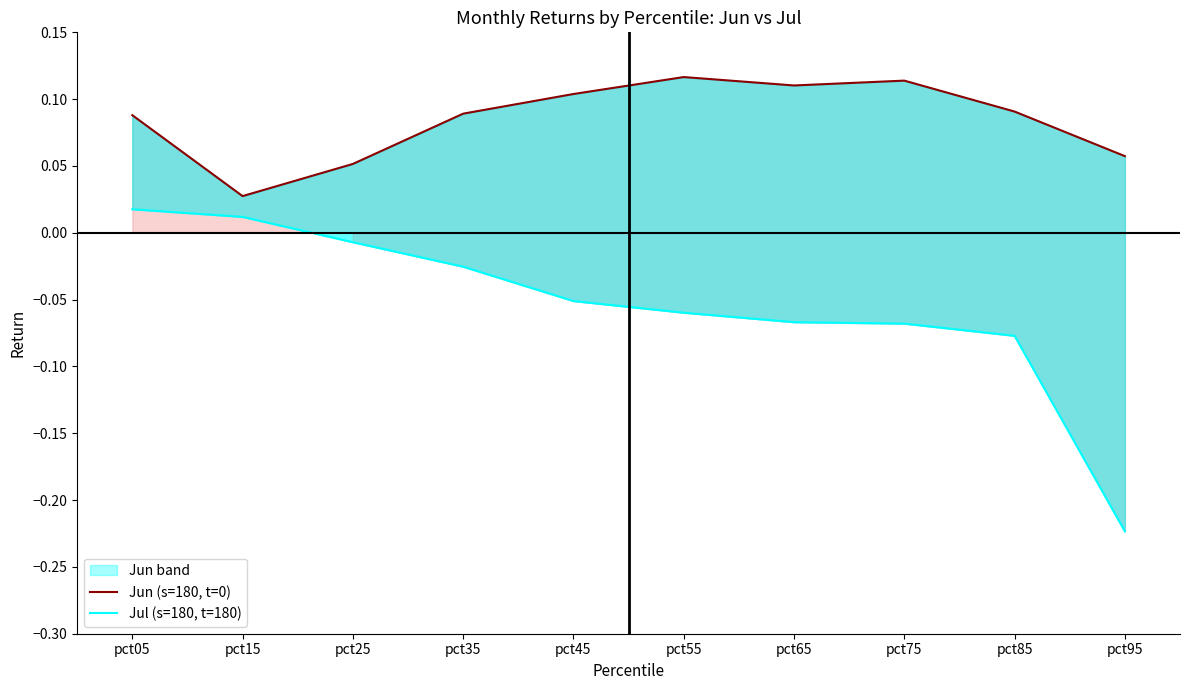

Reading left to right, list all the values displayed in this chart.

Jun (s=180, t=0): pct05=0.1	pct15=0.0	pct25=0.1	pct35=0.1	pct45=0.1	pct55=0.1	pct65=0.1	pct75=0.1	pct85=0.1	pct95=0.1
Jul (s=180, t=180): pct05=0.0	pct15=0.0	pct25=-0.0	pct35=-0.0	pct45=-0.1	pct55=-0.1	pct65=-0.1	pct75=-0.1	pct85=-0.1	pct95=-0.2